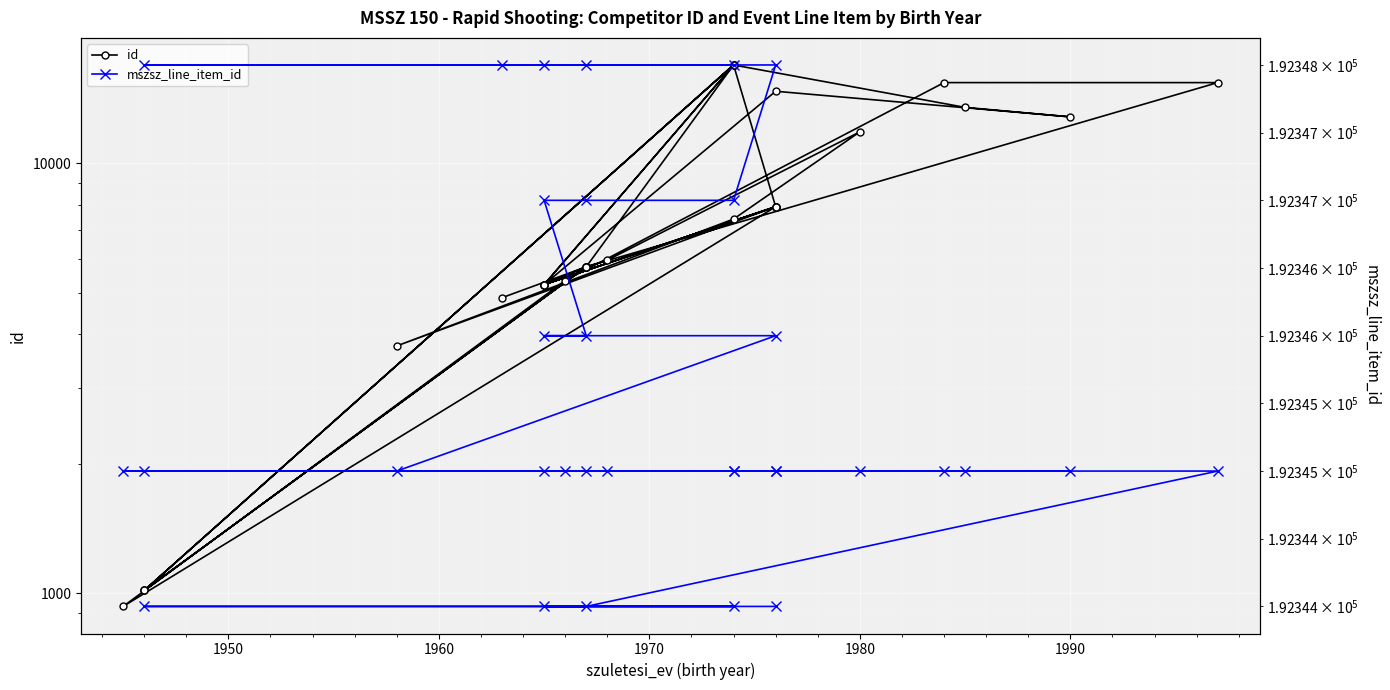

How many categories are shown in the chart?

33